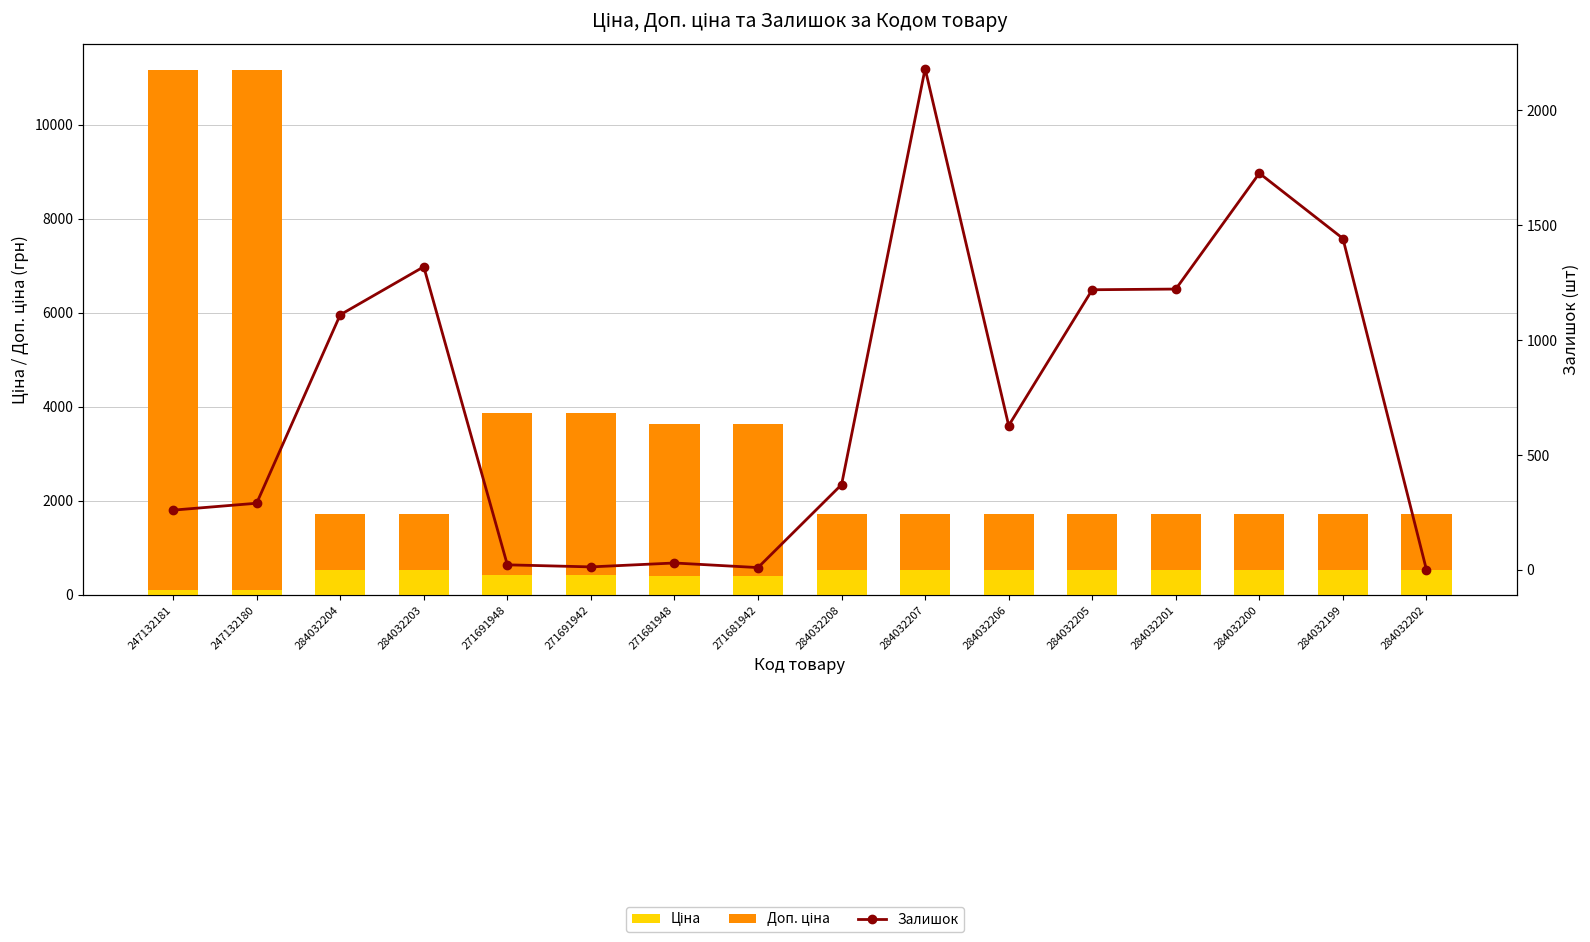

What is the value of the Залишок bar at the 8th from the left?

10.0